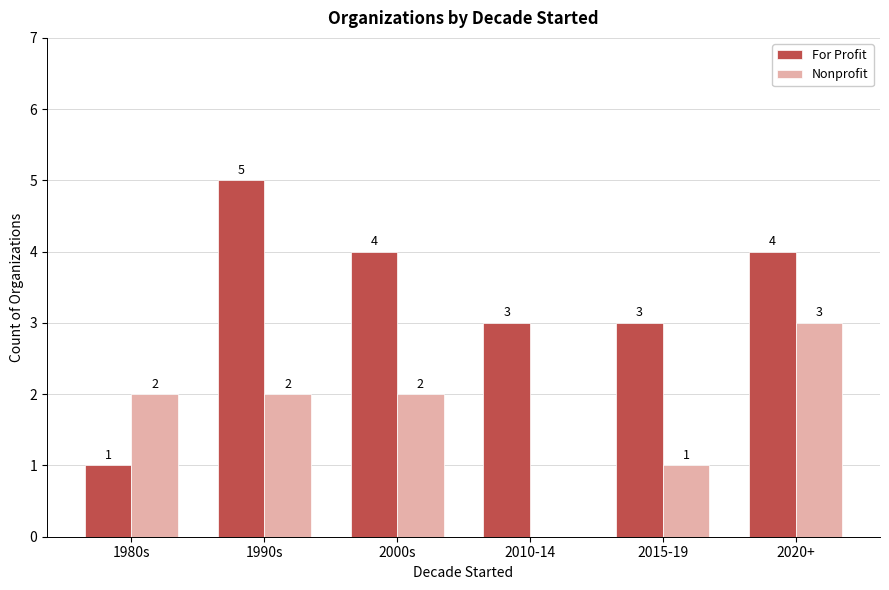

True or false: Nonprofit has a value of 2 at 1980s.

True